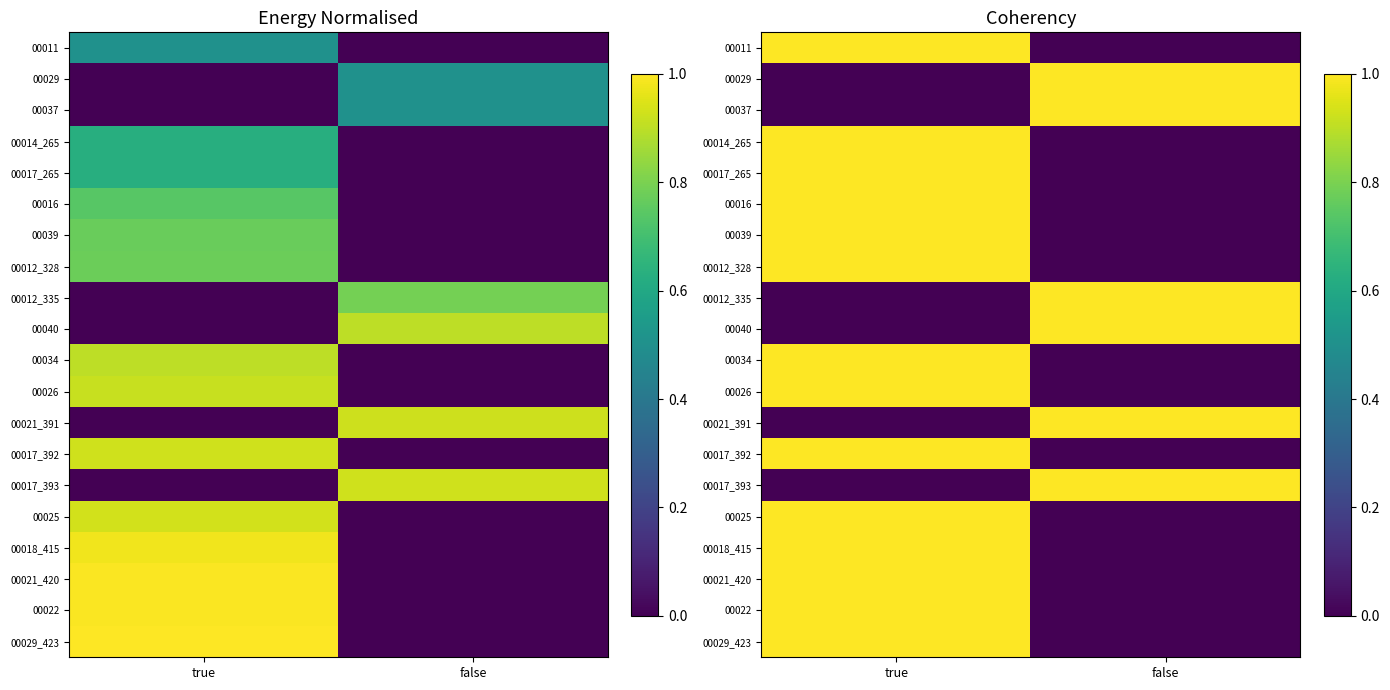

At how many categories does at least one series exceed 0?

2